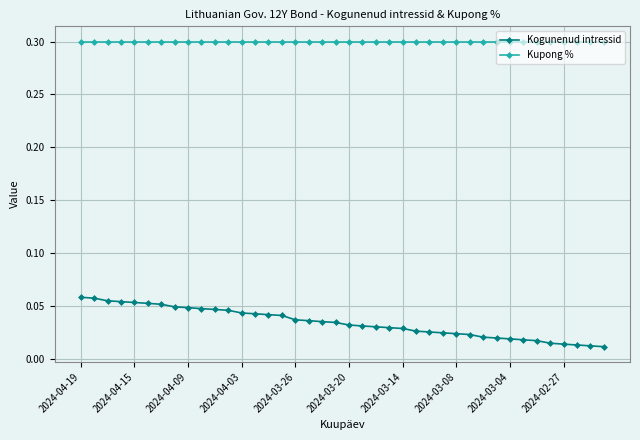

Which series has the largest total across all categories?

Kupong %